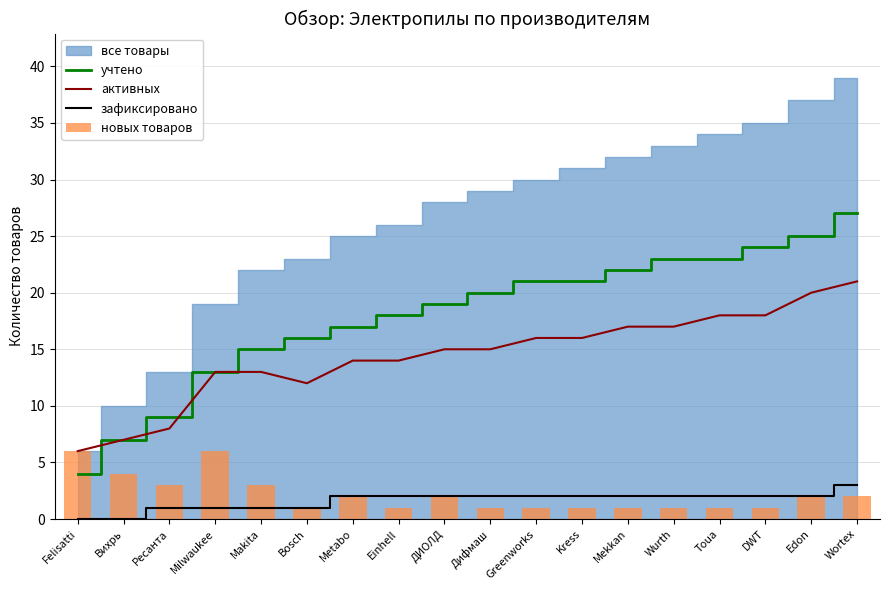

How many values in зафиксировано are above zero?

16